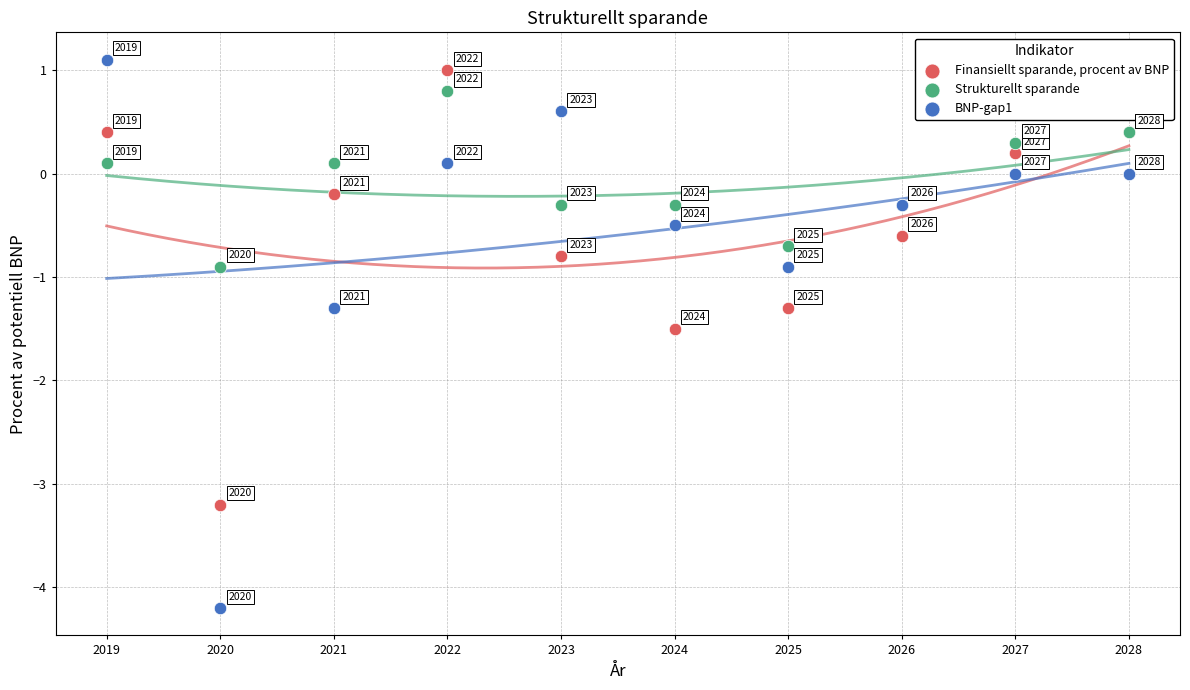

Which series reaches the minimum Y coordinate?

BNP-gap1